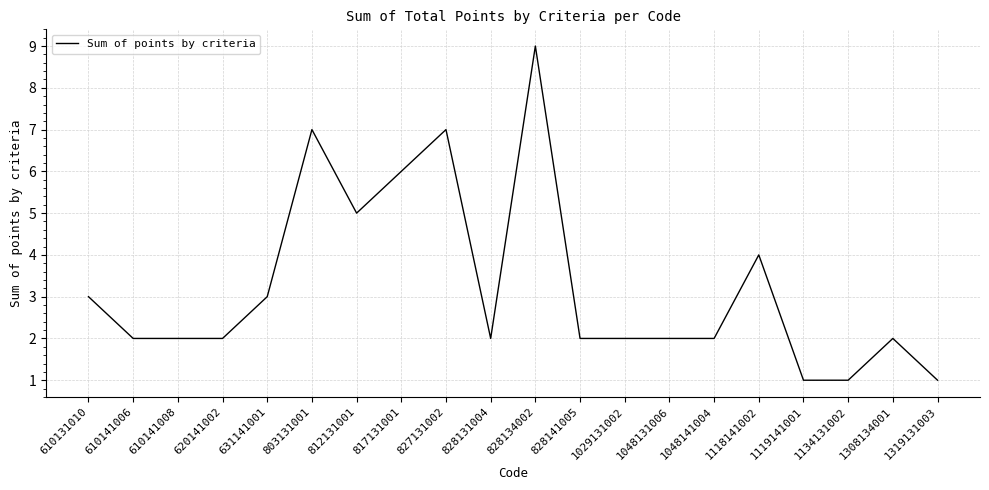

Is it true that the value at 828131004 is 0?

False